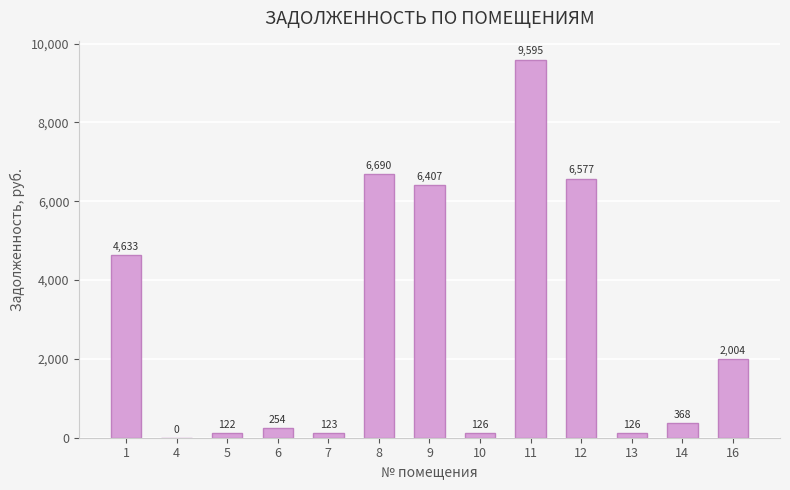

The value at 7 is 123.5. True or false?

True